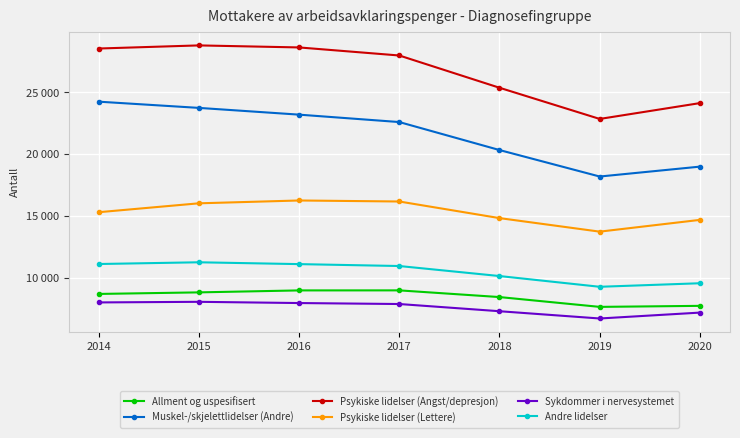

At how many categories does at least one series exceed 12217?

7